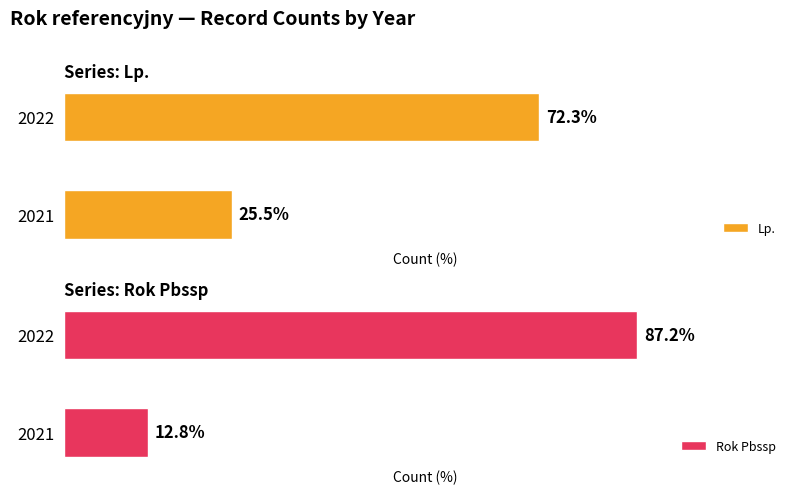

The Lp. series shows 22.2 at 2022. True or false?

False